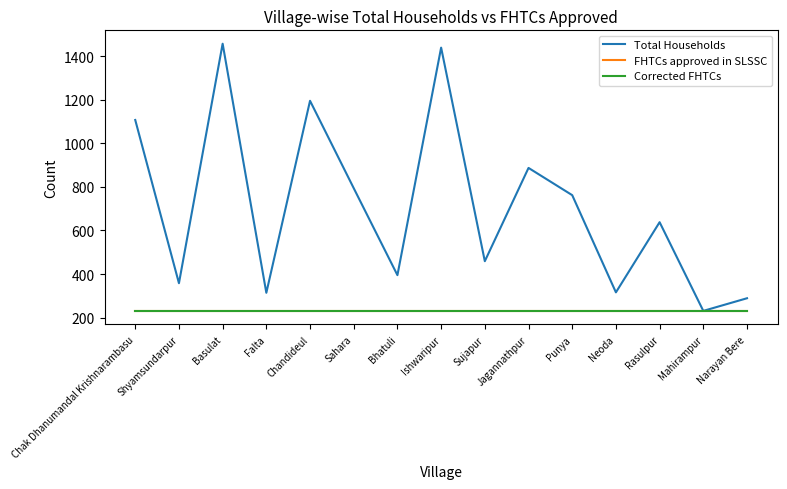

The Total Households series shows 762 at Punya. True or false?

True